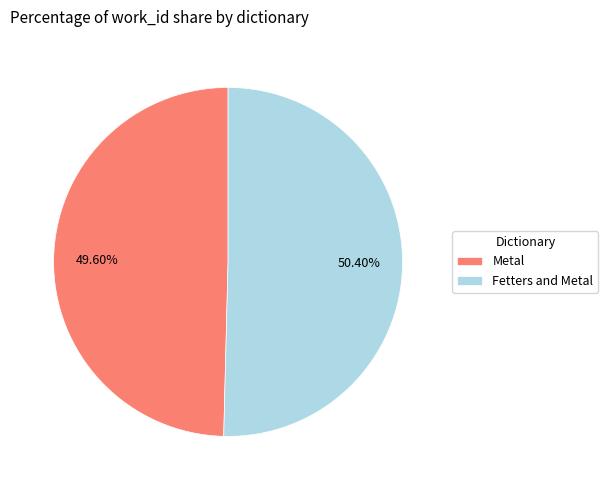

To the nearest percent, what is the difference between the largest and smallest slice percentages?

1%